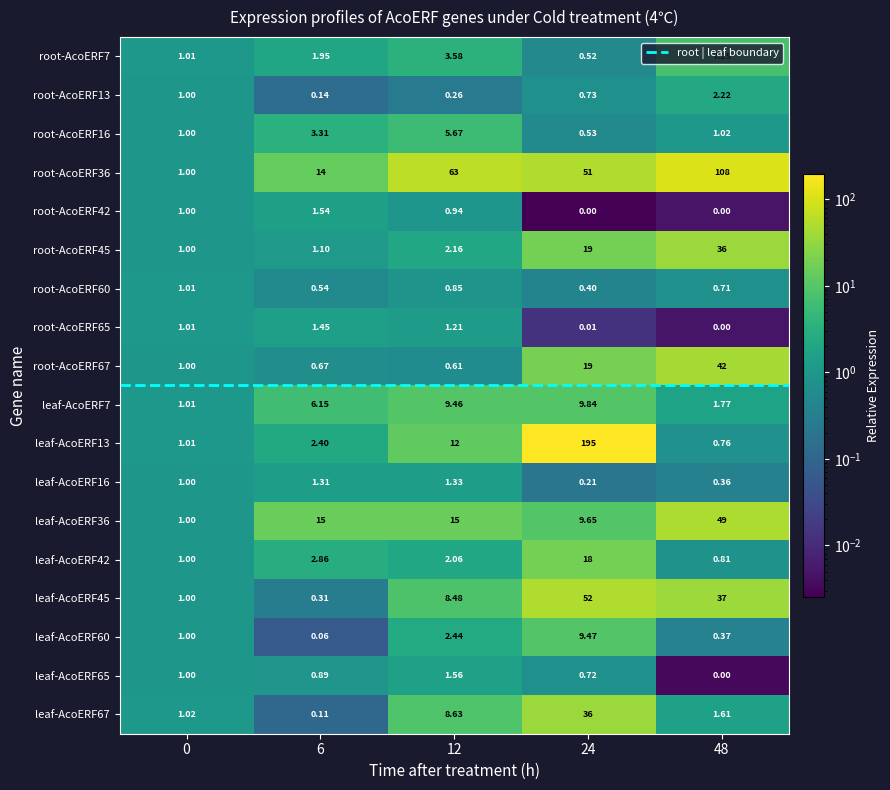

What is the spread (max minus min) of values at 6?

14.9